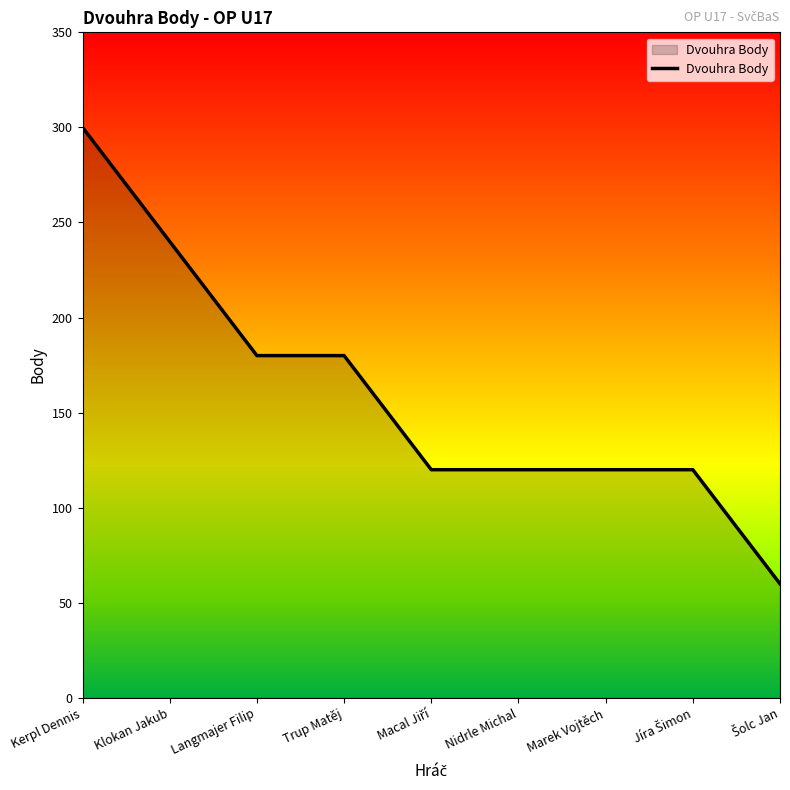

Does the chart have visible grid lines?

No